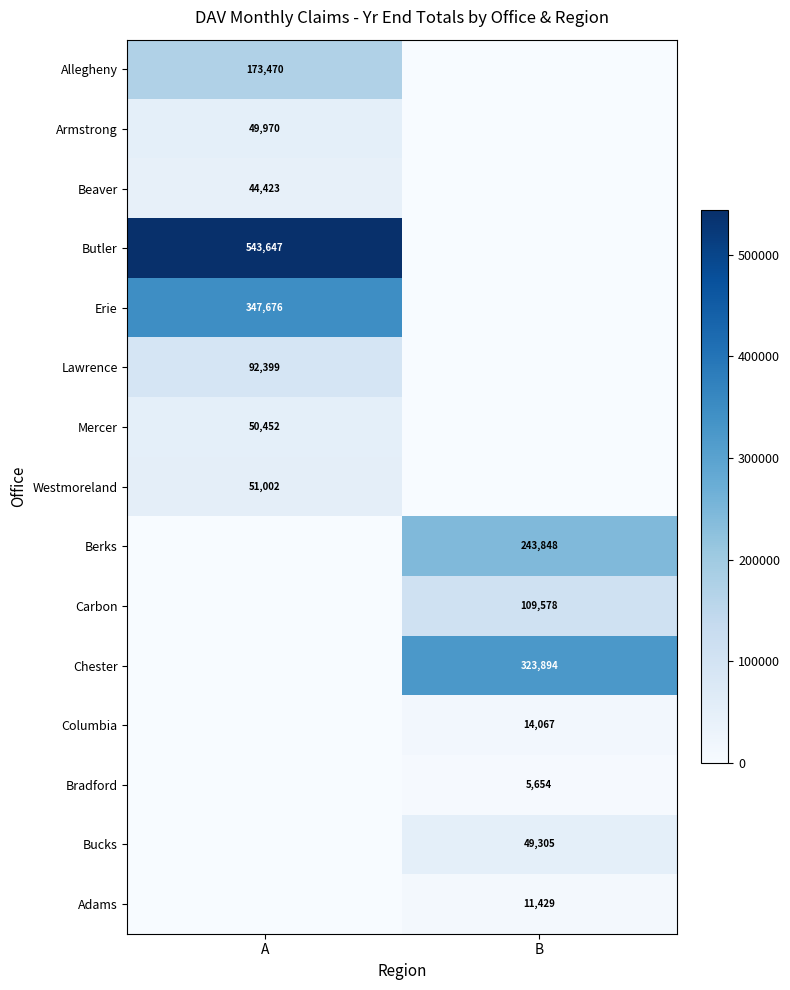

Is the value of Allegheny at A greater than the value of Adams at B?

Yes